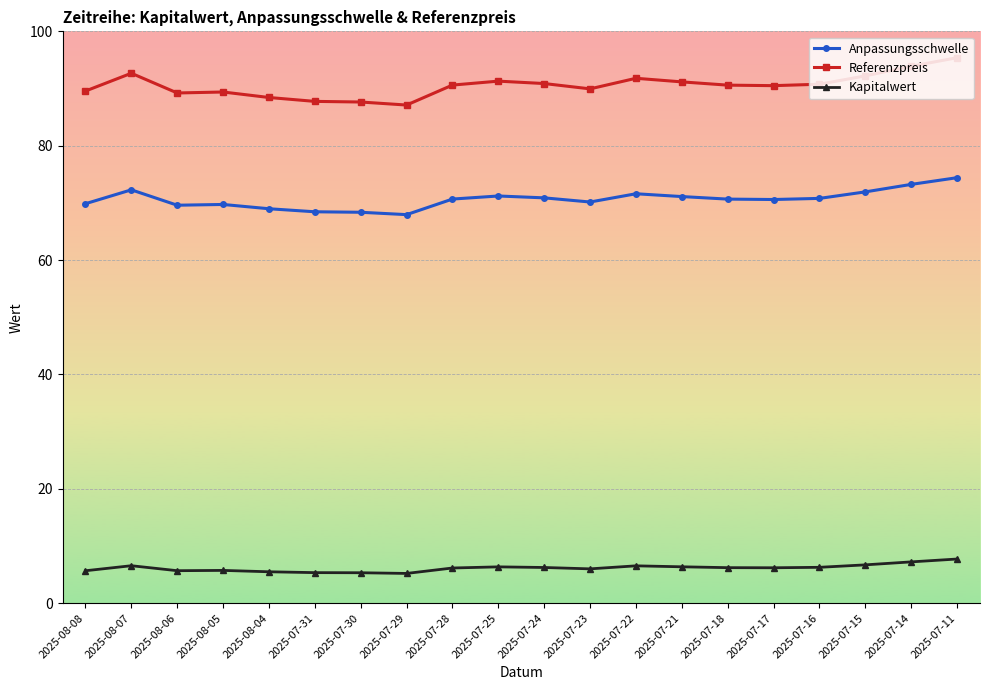

True or false: Anpassungsschwelle and Referenzpreis cross at least once.

False